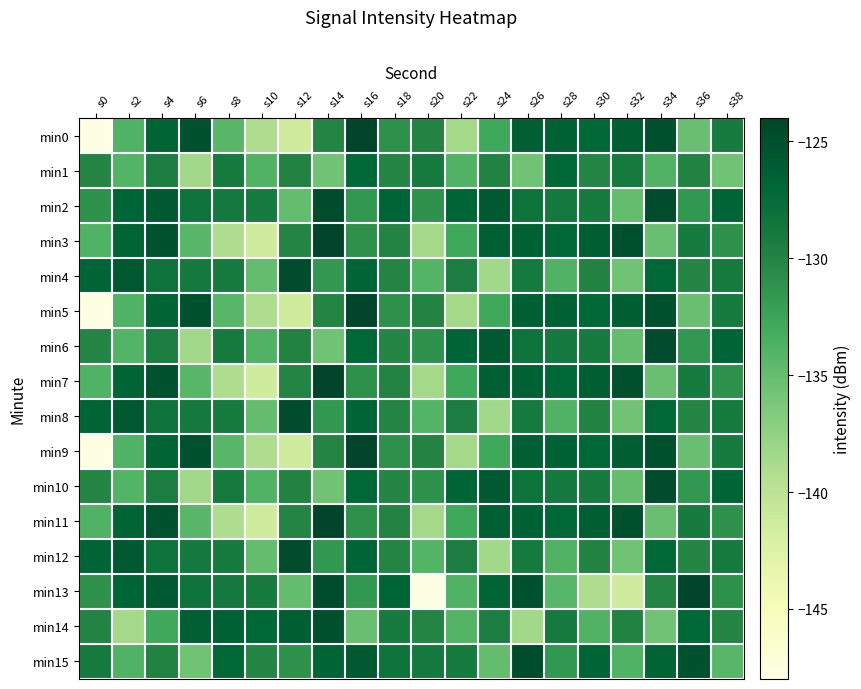

Between s6 and s20, which is larger?

s6